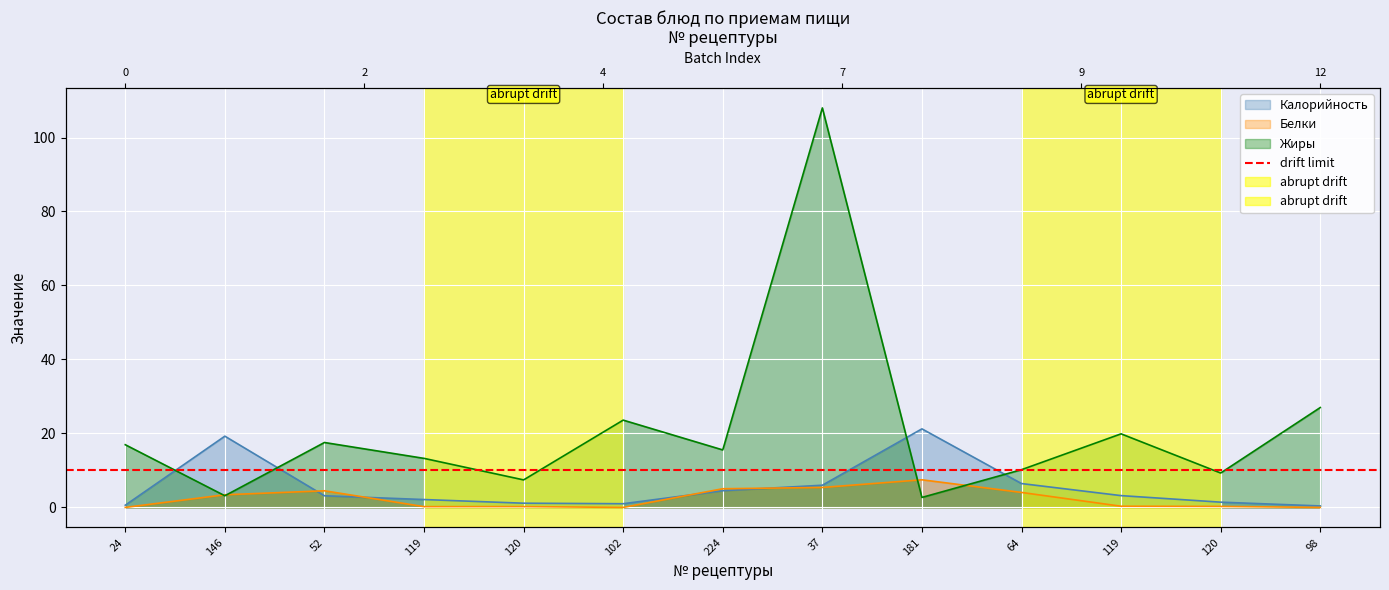

What is the label of the 13th point from the right?

24